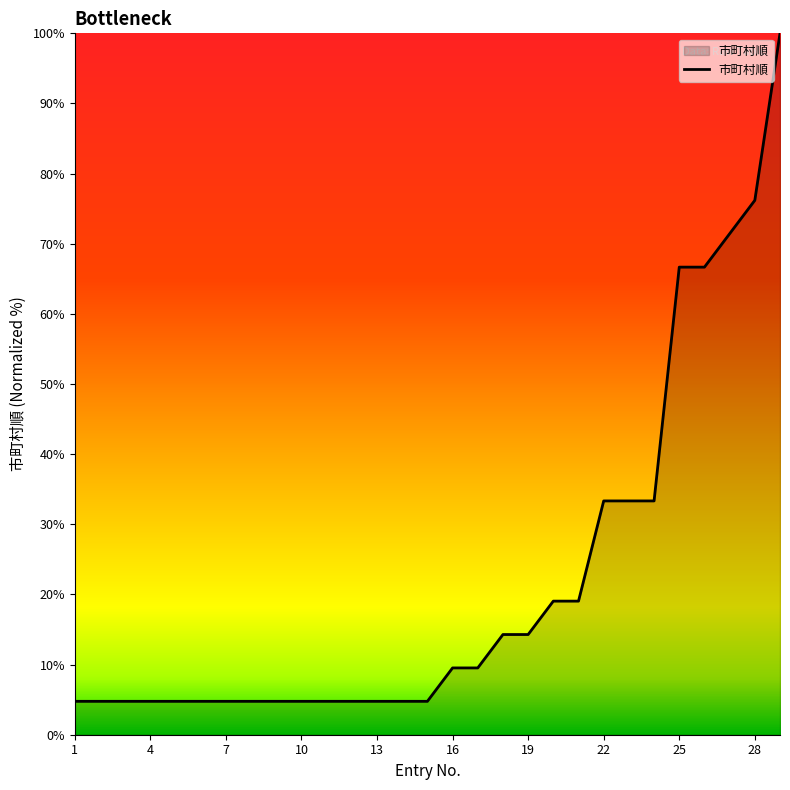

What is the maximum value shown in the chart?

100.0